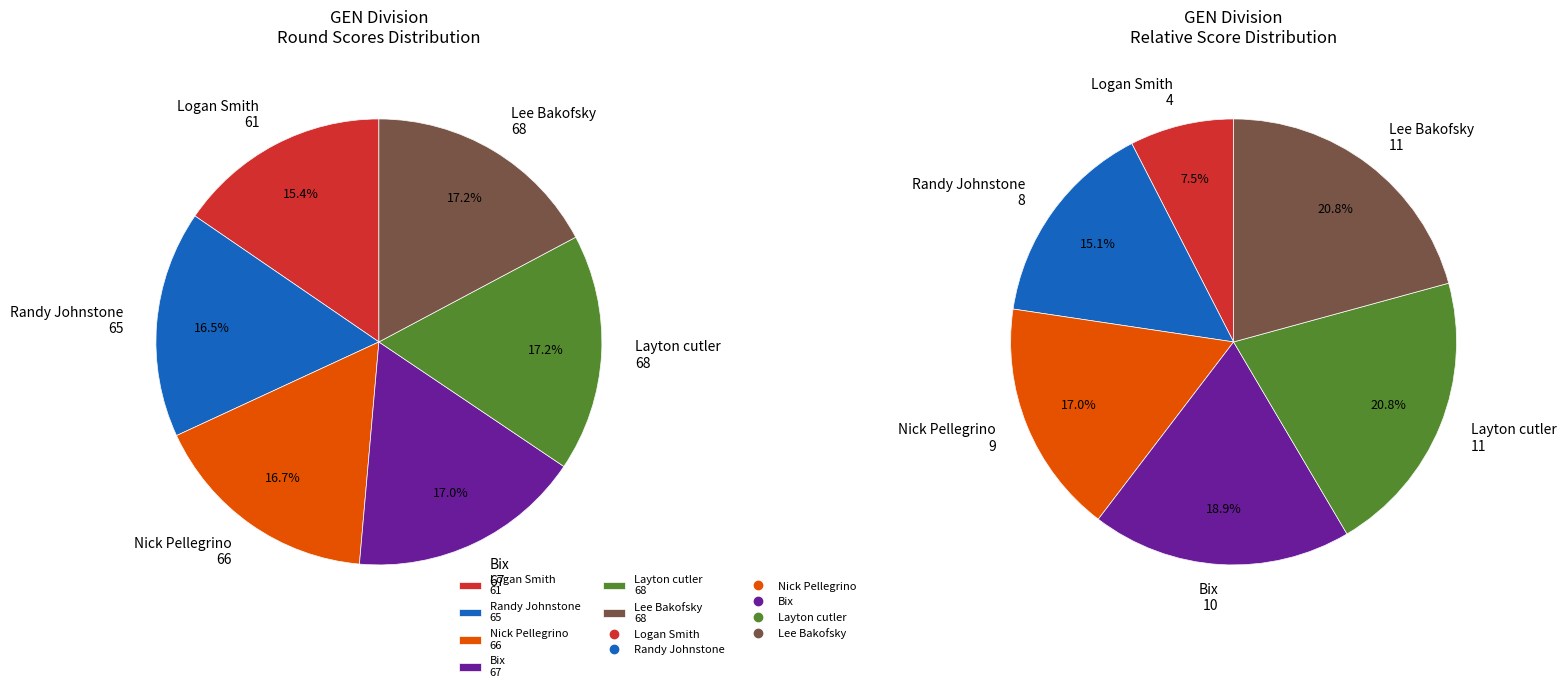

How many segments does this pie chart have?

6